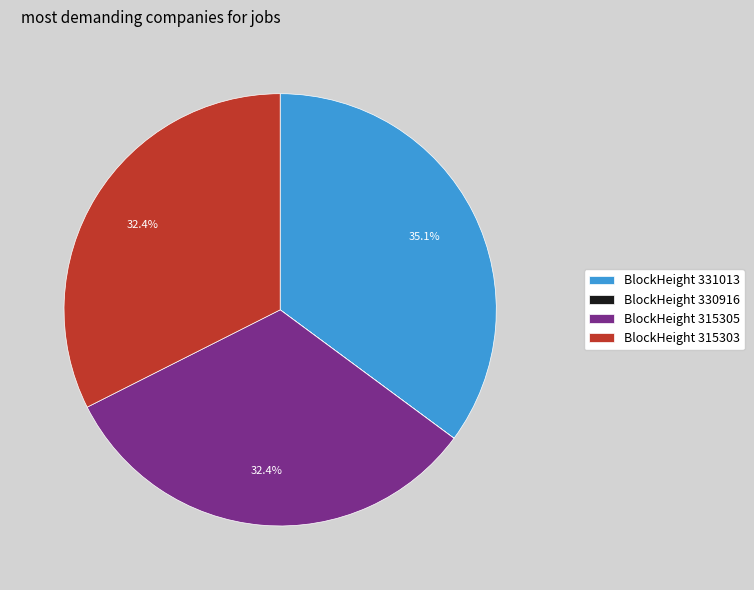

How much of the chart is everything except BlockHeight 315305?

67.6%